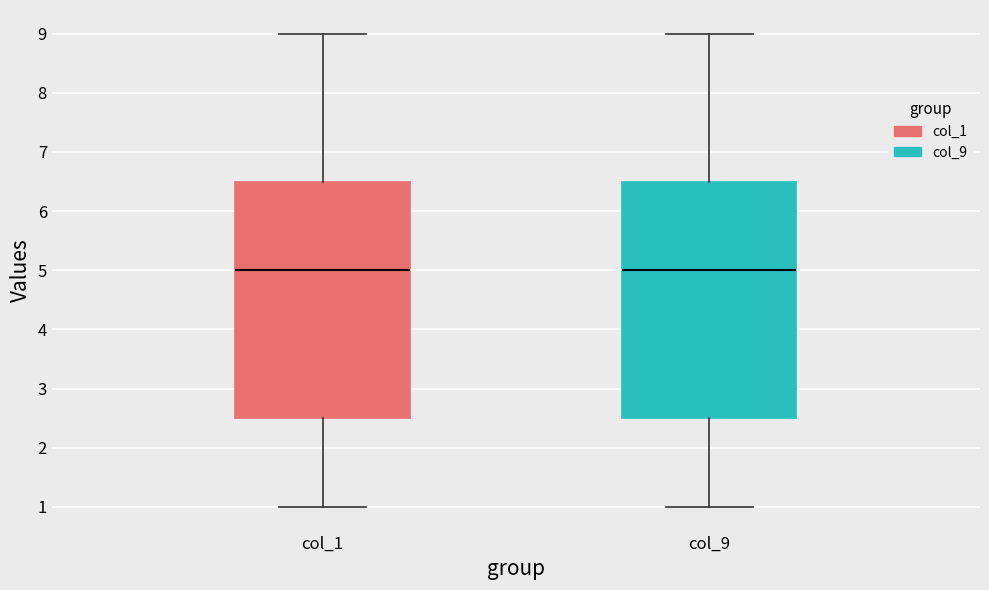

Reading left to right, transcribe this box plot: for each box, give where its median line is, the range the box spans, and where its two whiskers end, as read against the y-axis. The values are not printed on the chart, so give them approximately, as read against the axis.

col_1: median 5.0, box 2.5 to 6.5, whiskers 1.0 to 9.0
col_9: median 5.0, box 2.5 to 6.5, whiskers 1.0 to 9.0